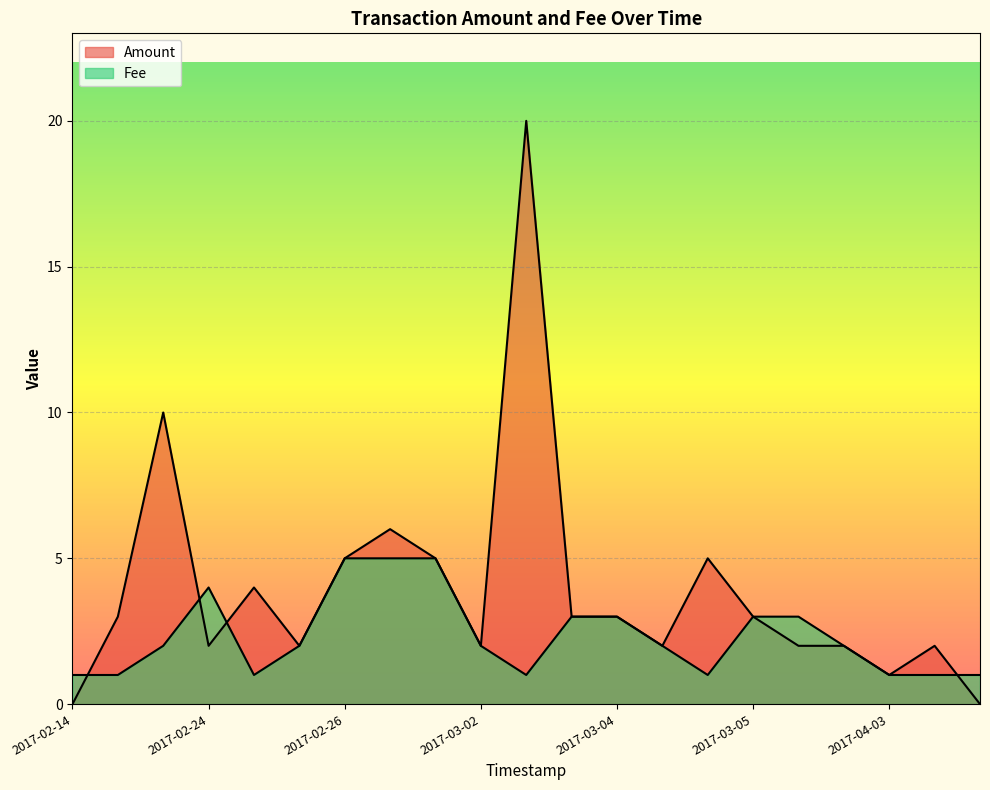

How many lines are shown in the chart?

2